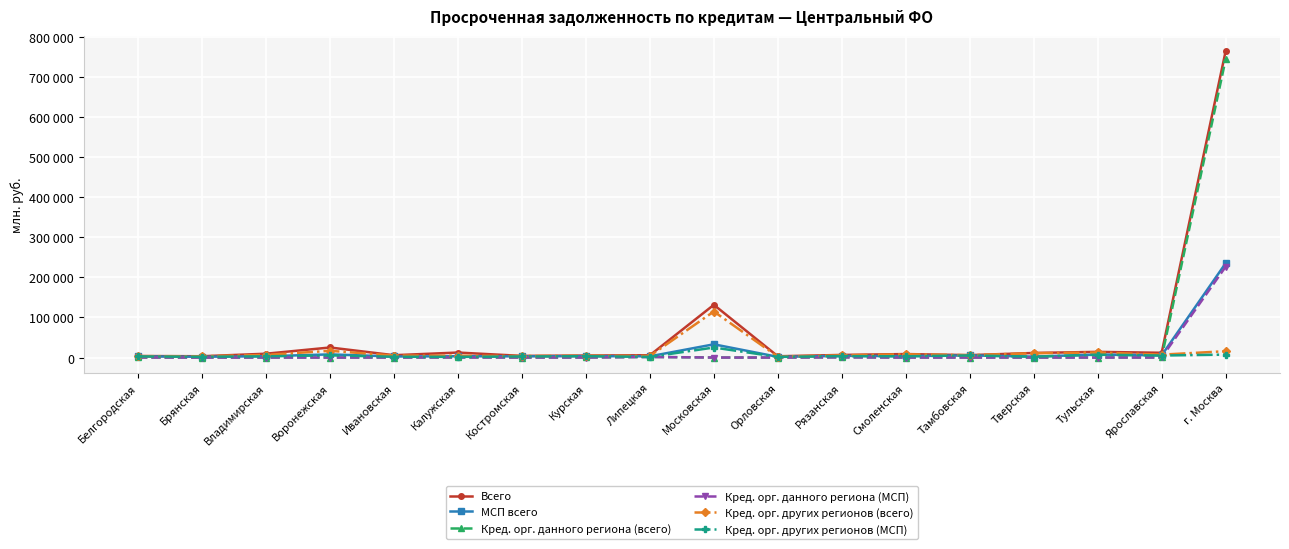

What is the label of the 8th point from the left?

Курская